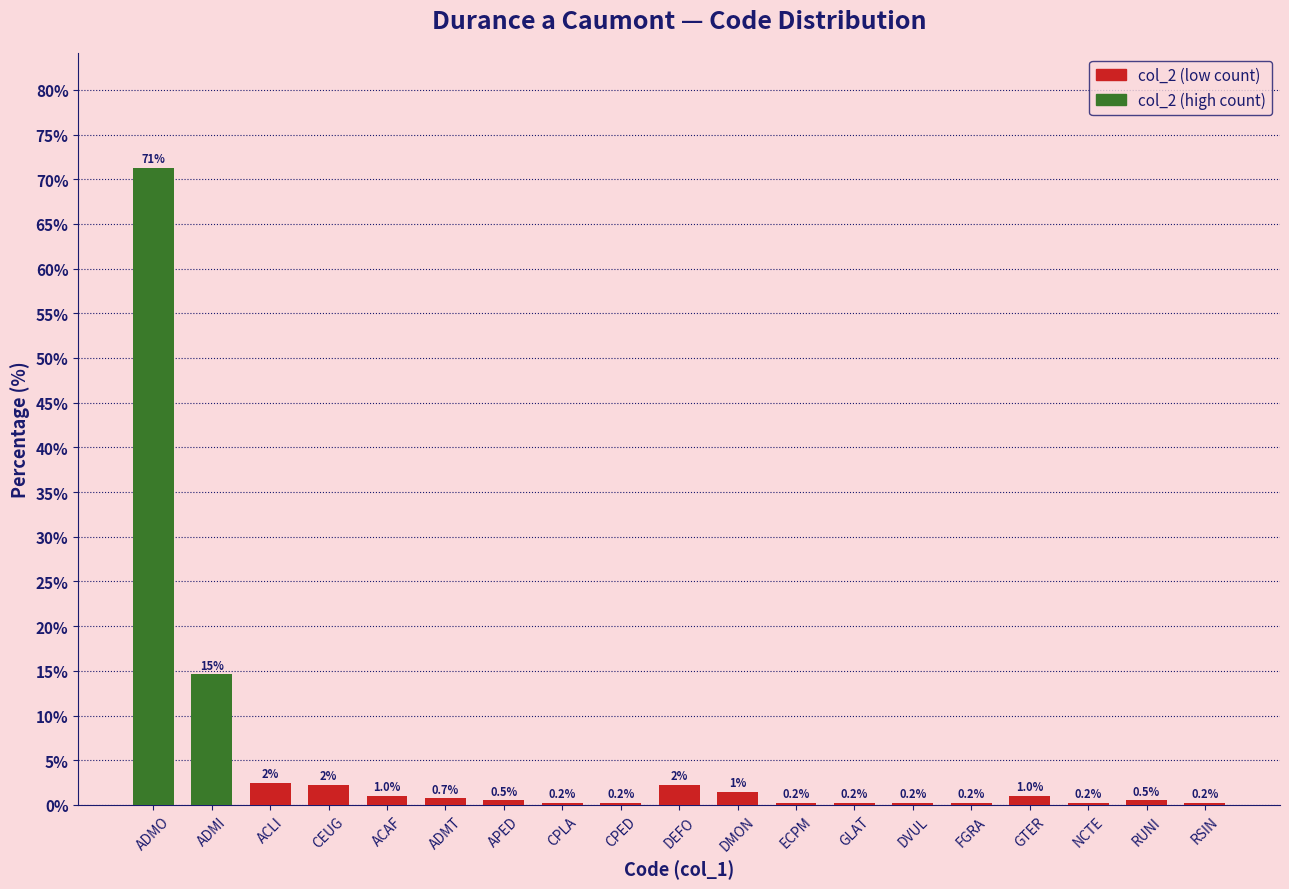

What is the change in value from DMON to RUNI?

-1.0